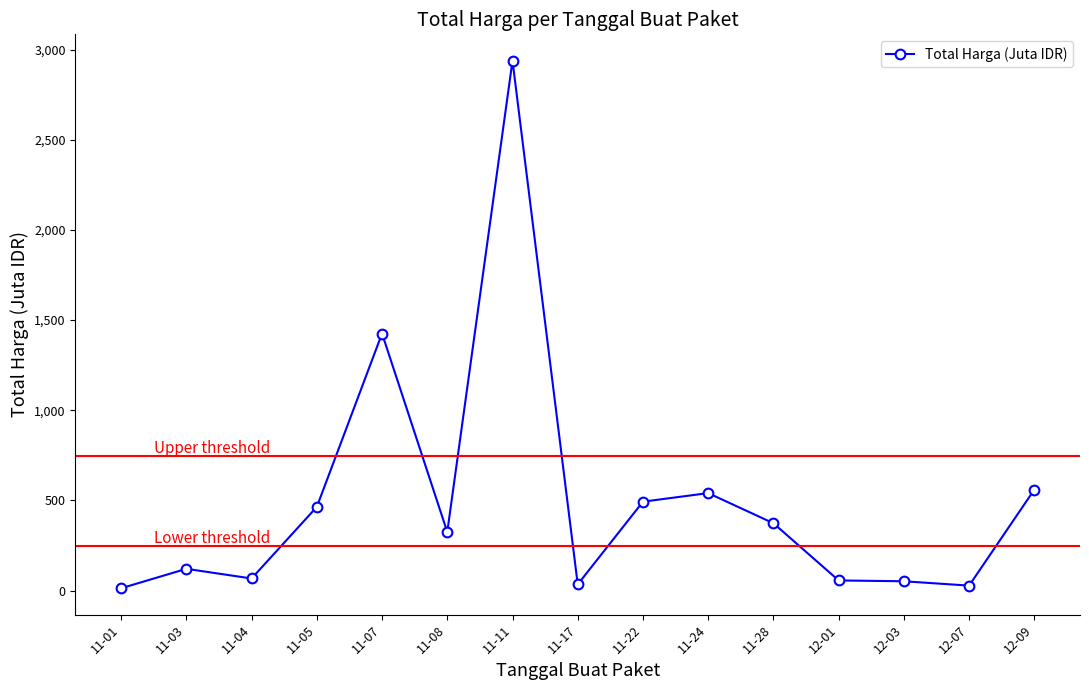

What is the value of the 14th point from the left?

27.4